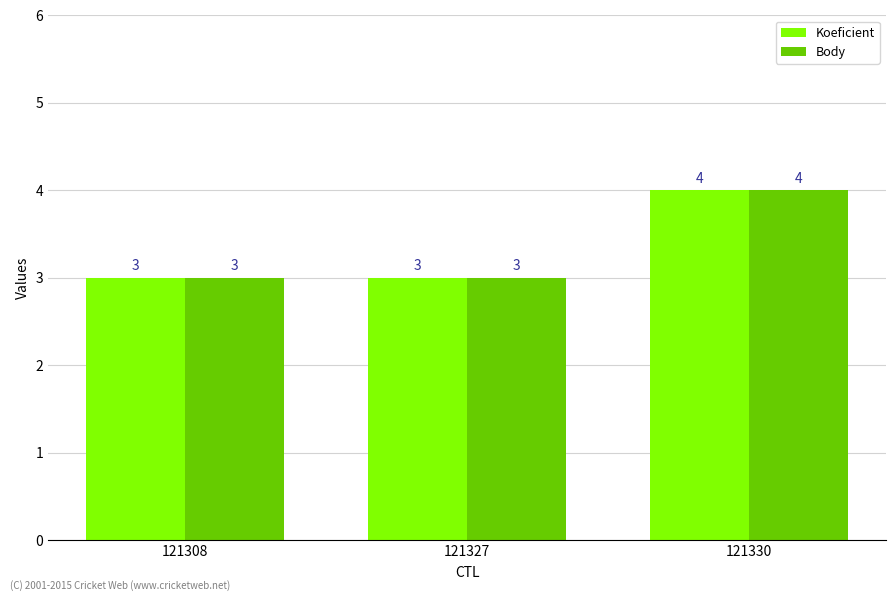

The value of Body at 121327 is 3. True or false?

True